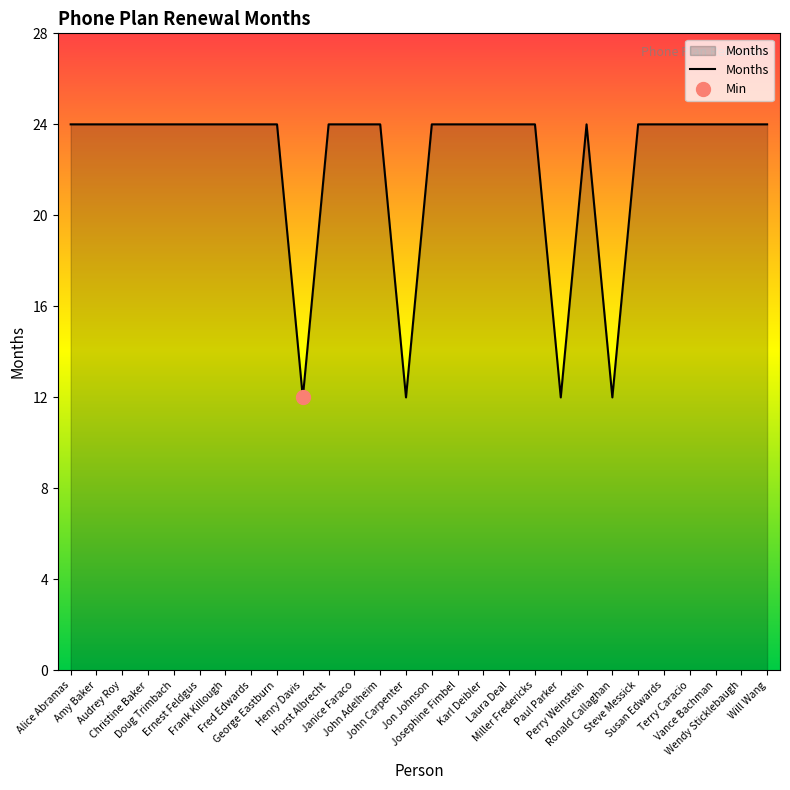

How many values are below 24?

4